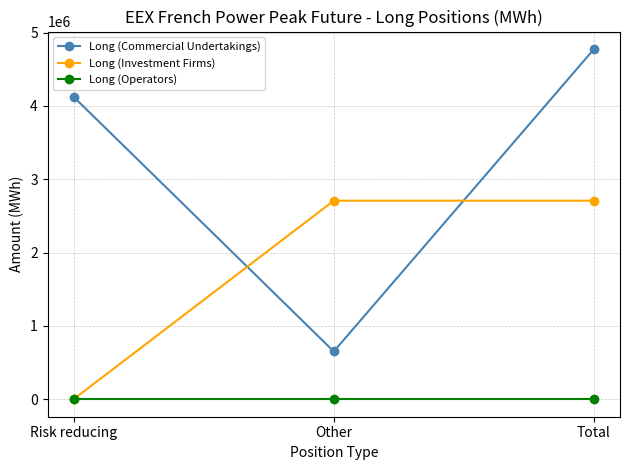

Reading right to left, extract all data points from this chart.

Long (Commercial Undertakings): Total=4775268	Other=651216	Risk reducing=4124052
Long (Investment Firms): Total=2707392	Other=2707392	Risk reducing=0
Long (Operators): Total=0	Other=0	Risk reducing=0